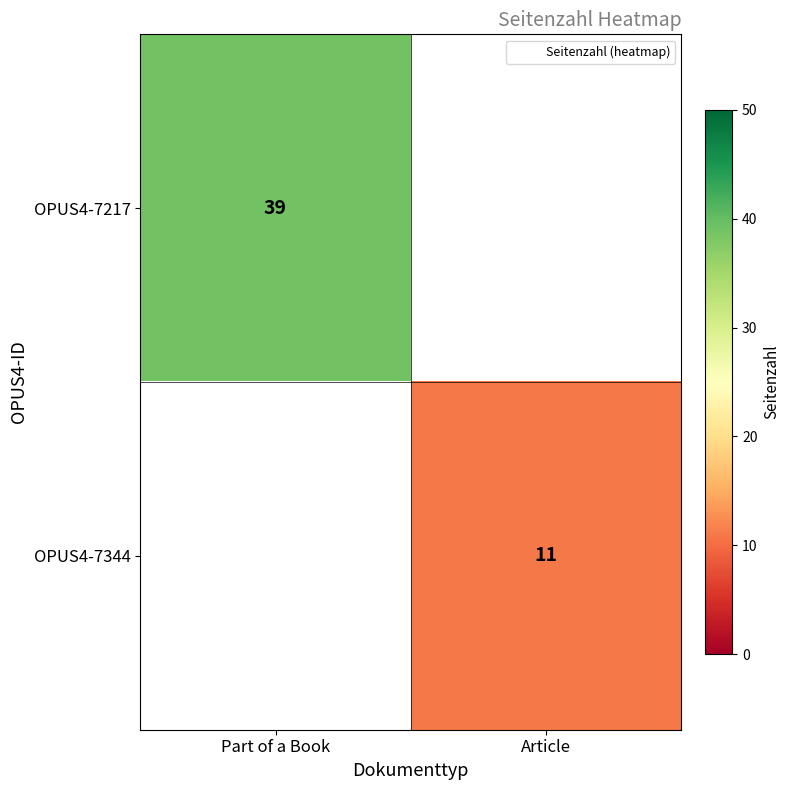

What is the greatest value displayed?

39.0